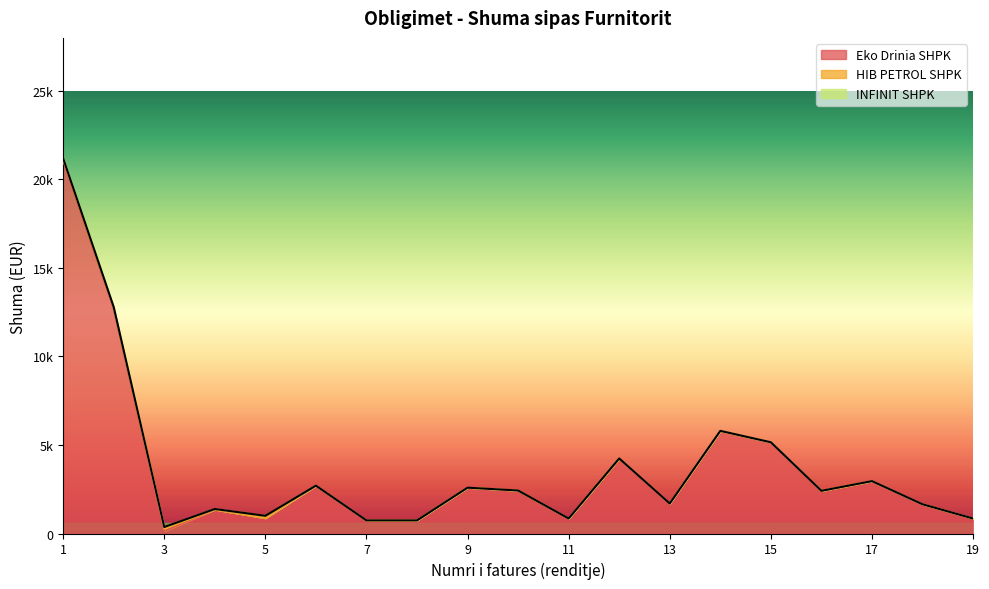

Which category has the highest value in the INFINIT SHPK series?

5